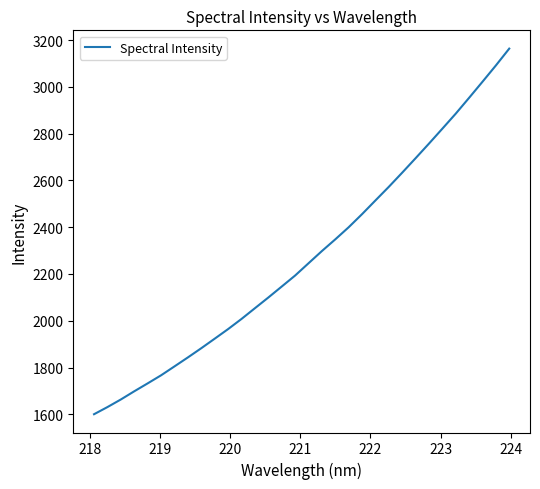

What is the difference between the maximum and minimum values?

1563.7